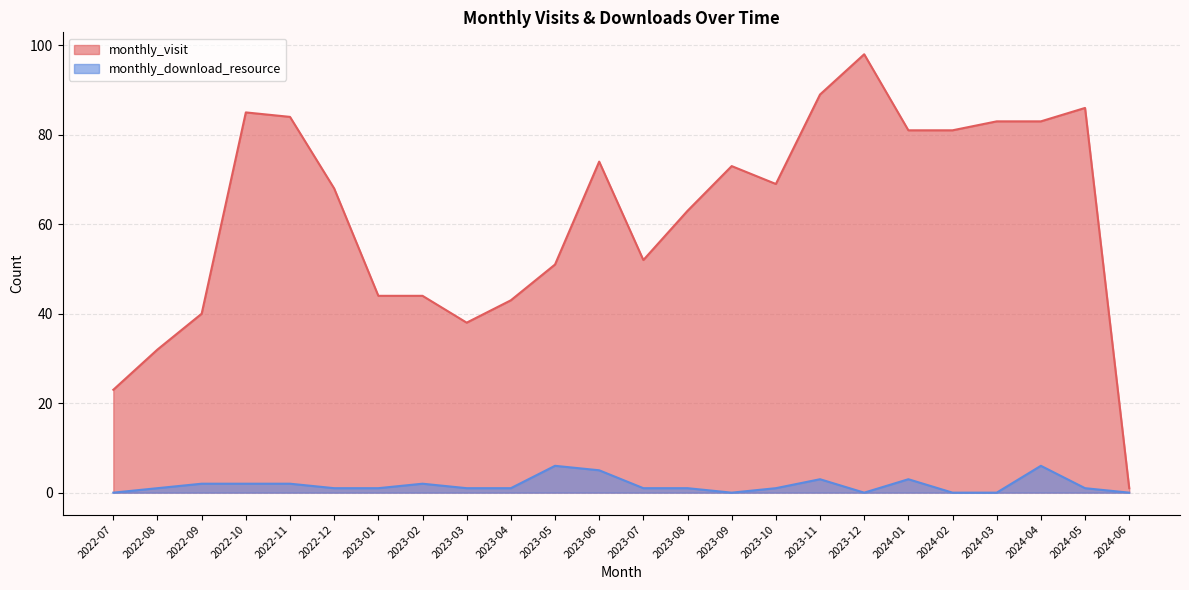

What is the greatest value displayed?

98